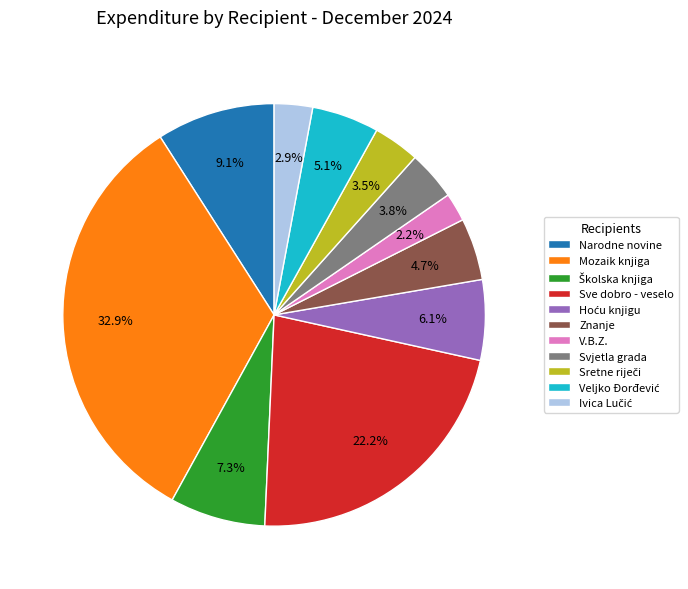

What is the smallest slice in the pie chart?

V.B.Z.